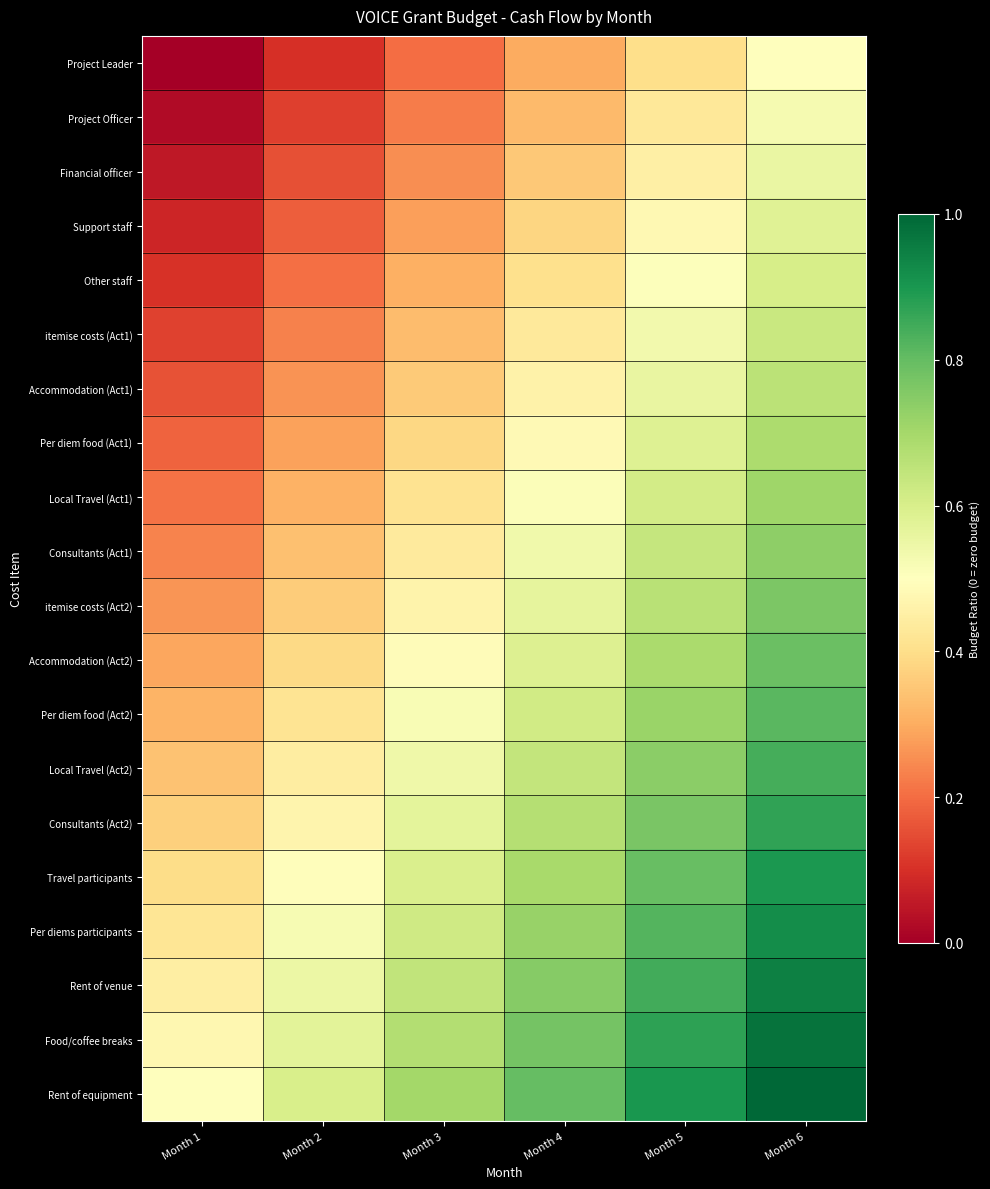

Which series has the widest spread of values?

Project Leader